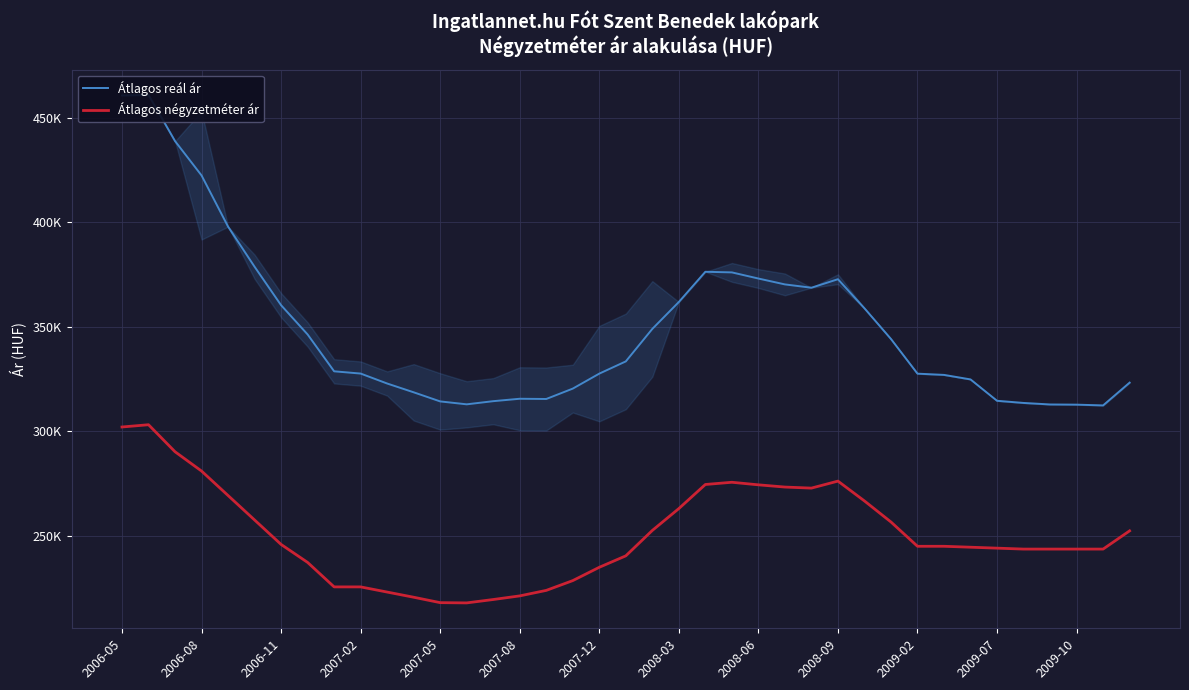

How many data points does each series have?

39